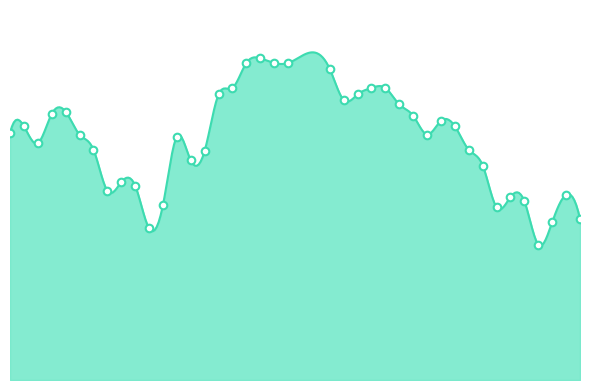

What is the ratio of the value at 9 to the value at 17?

0.7